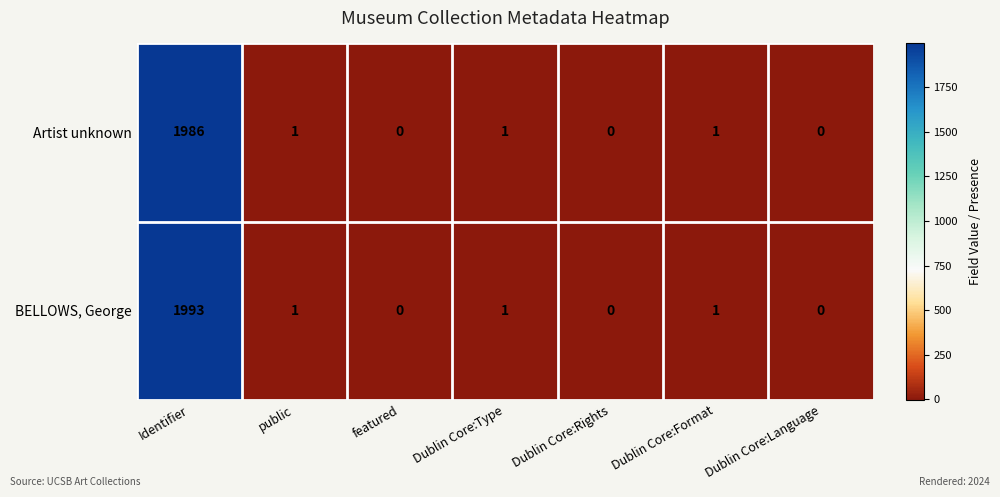

How many distinct data groups are displayed?

2